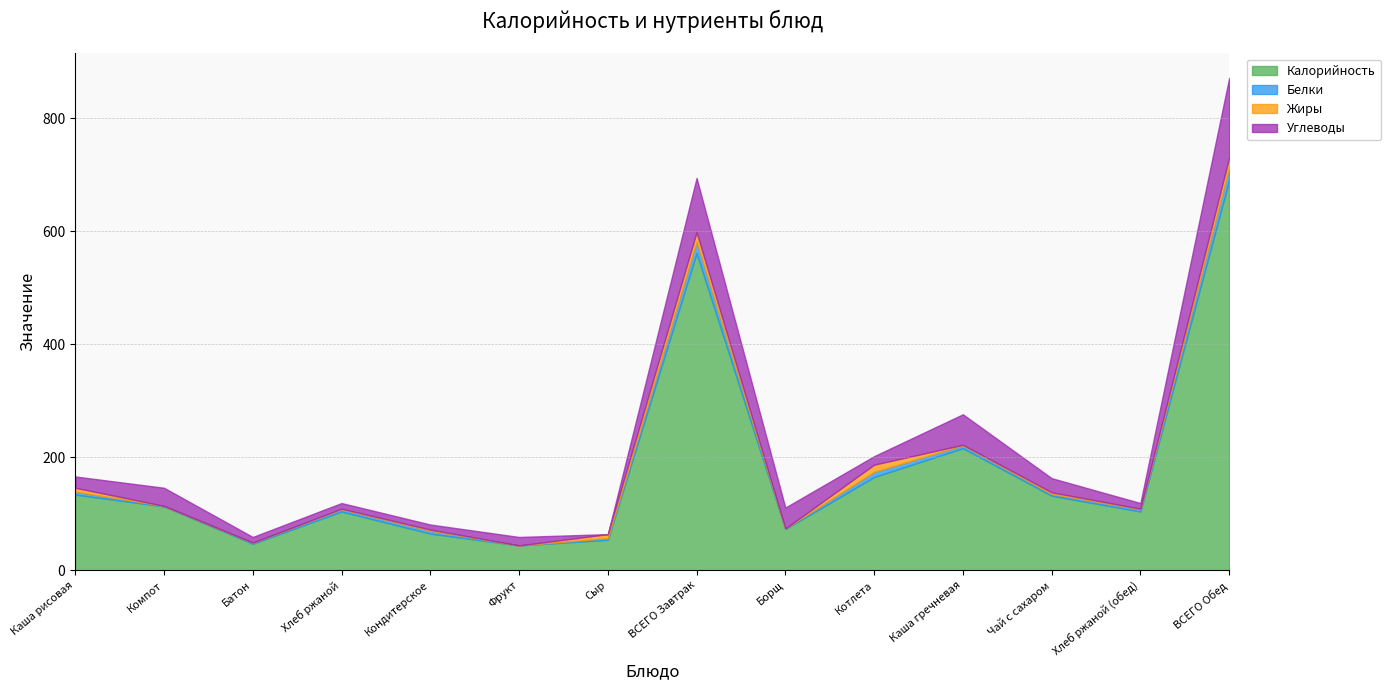

True or false: Калорийность and Углеводы intersect in this chart.

False